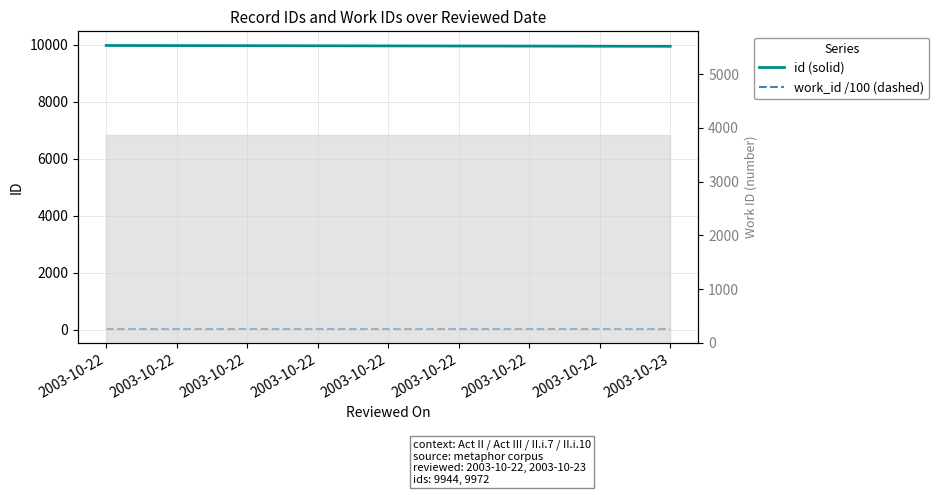

Which series has the largest total across all categories?

id (solid)